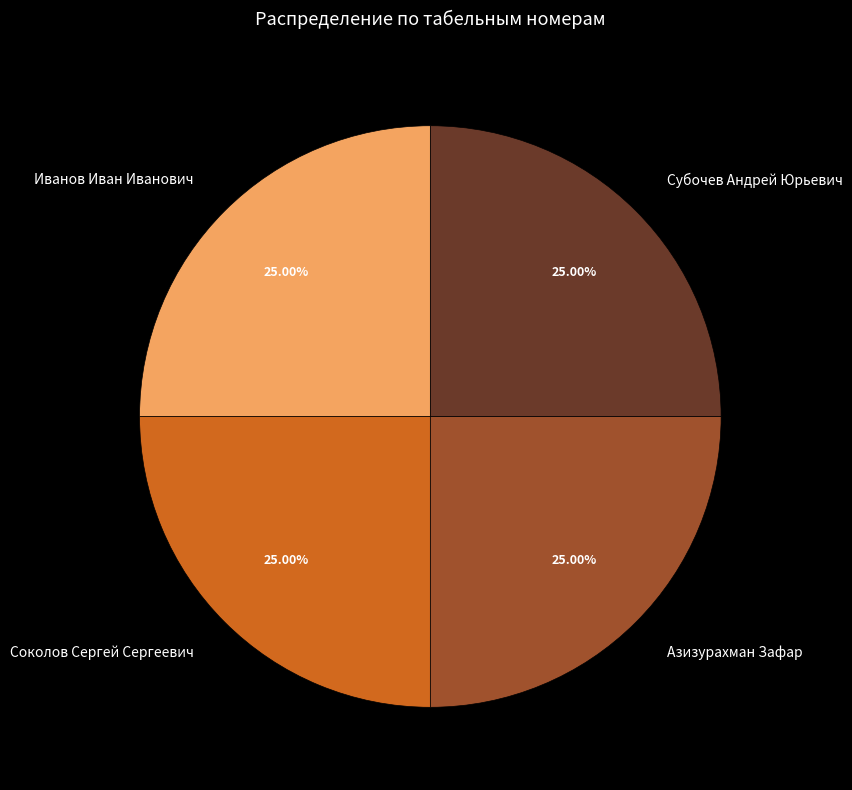

Does Азизурахман Зафар account for over 50% of the chart?

No